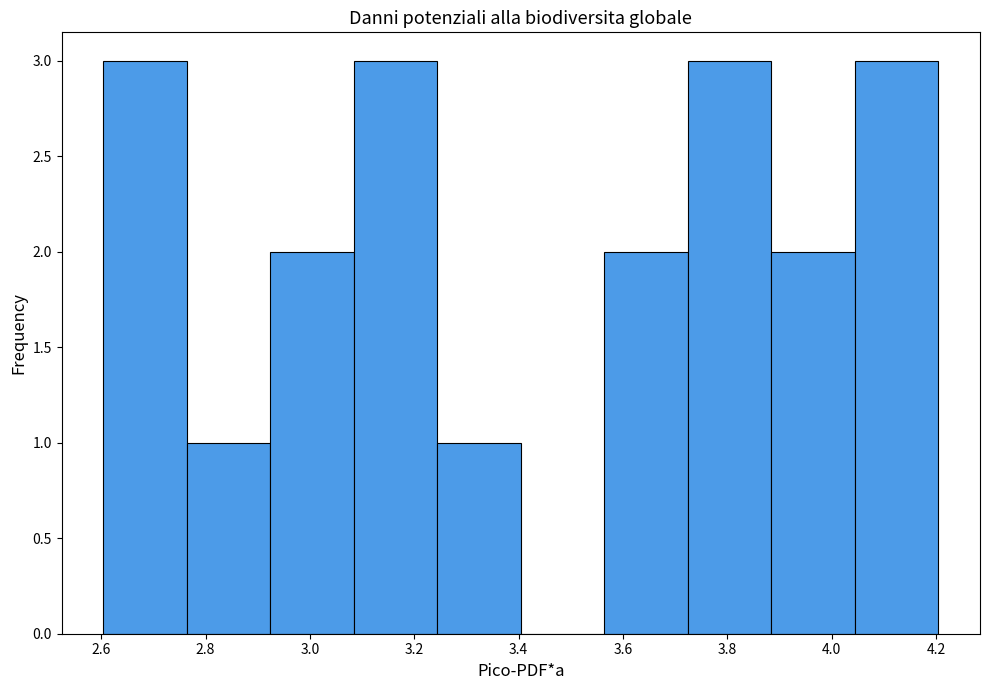

Reading left to right, list every bar in this chart as the range it spans on the x-axis followed by its height. Neither the bar edges nor the heights are printed on the chart, so give them approximately, as read against the axes.

2.60 to 2.76: 3
2.76 to 2.92: 1
2.92 to 3.08: 2
3.08 to 3.24: 3
3.24 to 3.40: 1
3.40 to 3.56: 0
3.56 to 3.72: 2
3.72 to 3.88: 3
3.88 to 4.04: 2
4.04 to 4.20: 3